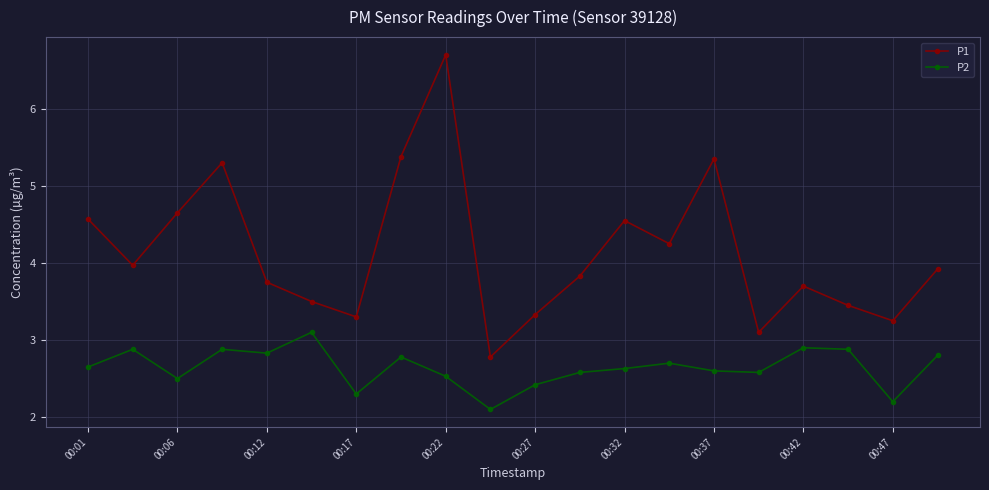

Which series has the largest range (max minus min)?

P1